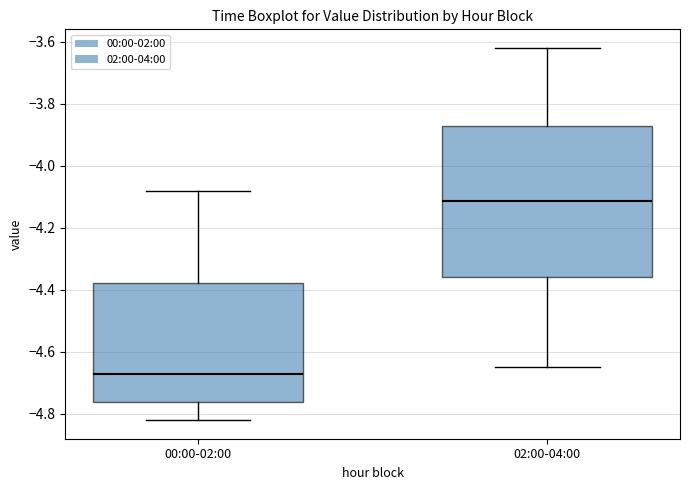

Which box is the tallest, from its lower edge to its upper edge?

02:00-04:00